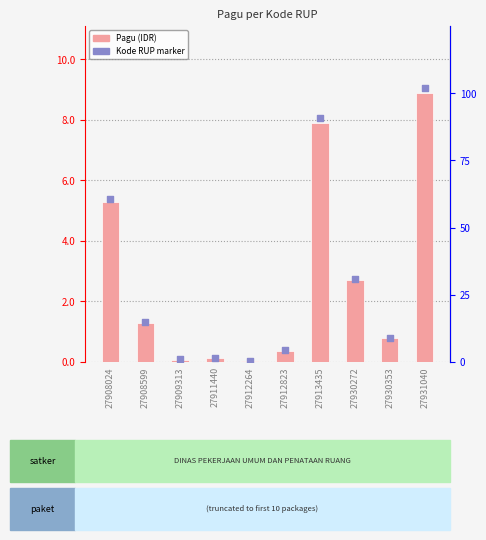

What is the change in value from 27908024 to 27912823?

-492218100